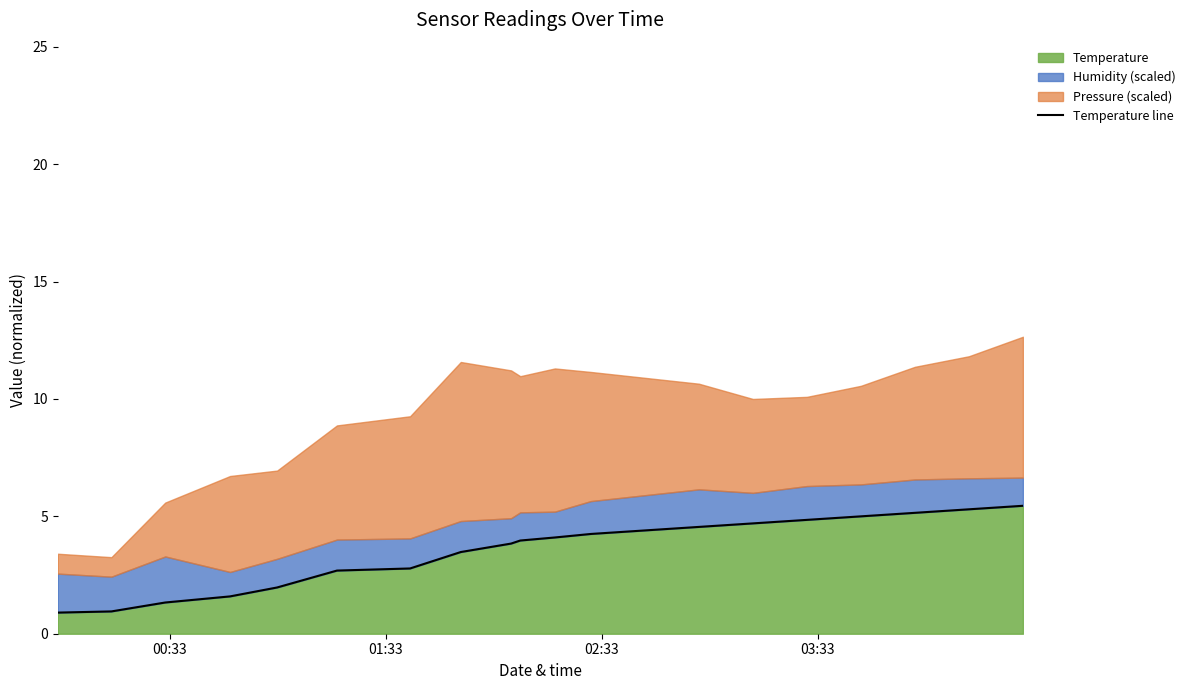

True or false: there are more than 1 points higher than both neighbors.

False